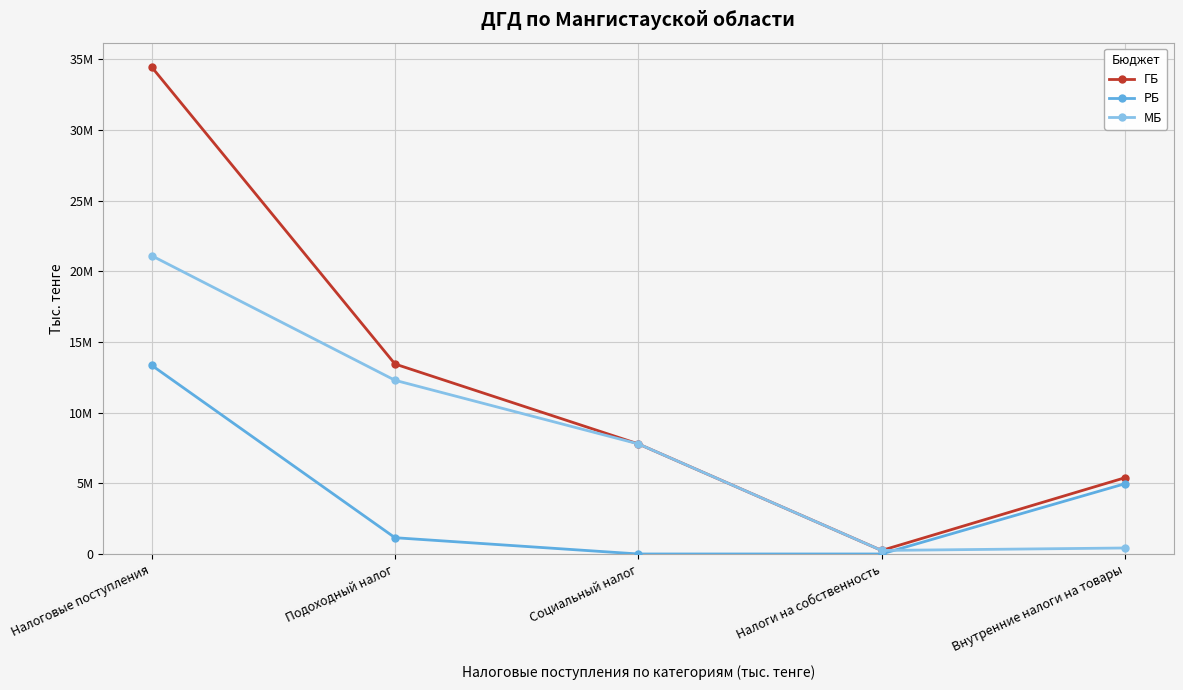

Between Подоходный налог and Социальный налог, which series saw the biggest shift?

ГБ